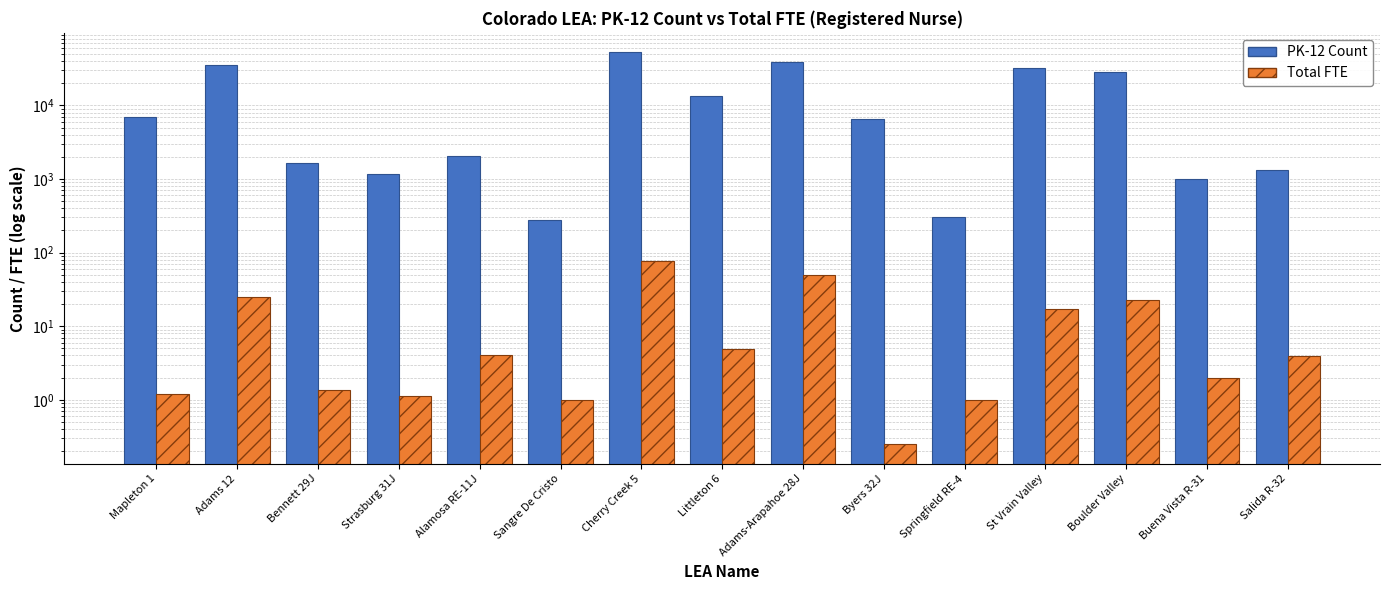

What is the sum of the PK-12 Count values at Adams 12 and Strasburg 31J?

36185.0